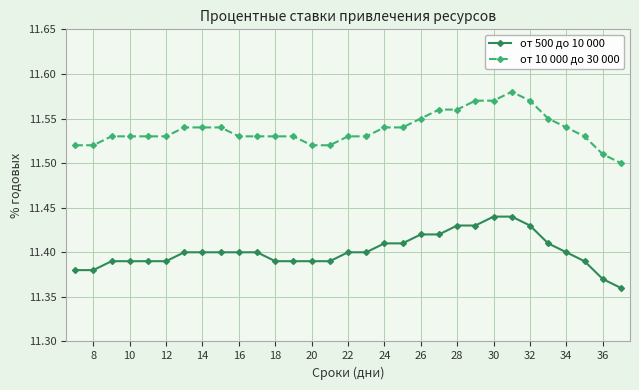

True or false: от 10 000 до 30 000 and от 500 до 10 000 cross at least once.

False